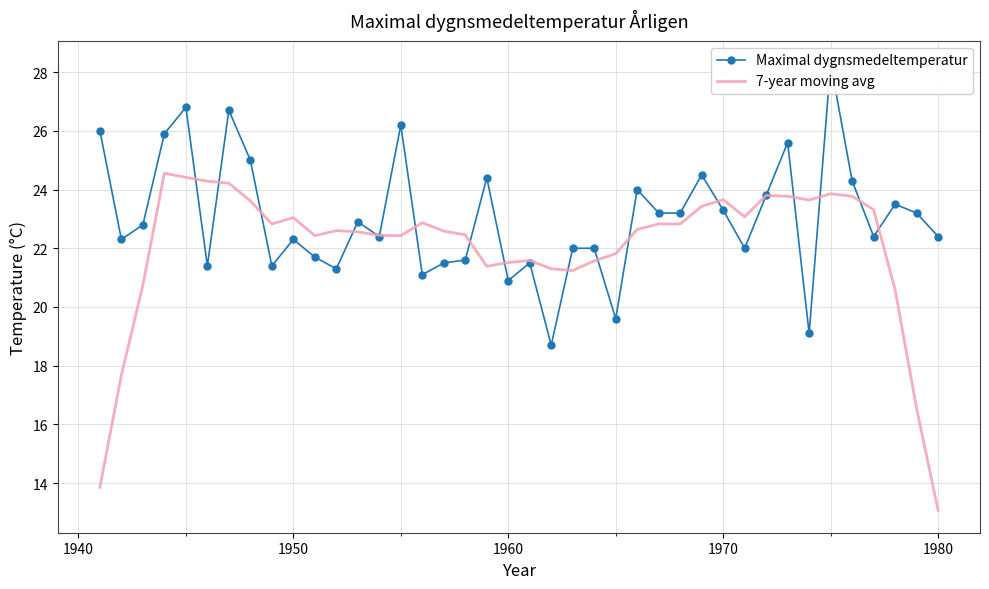

How many interior local valleys does the 7-year moving avg series have?

7